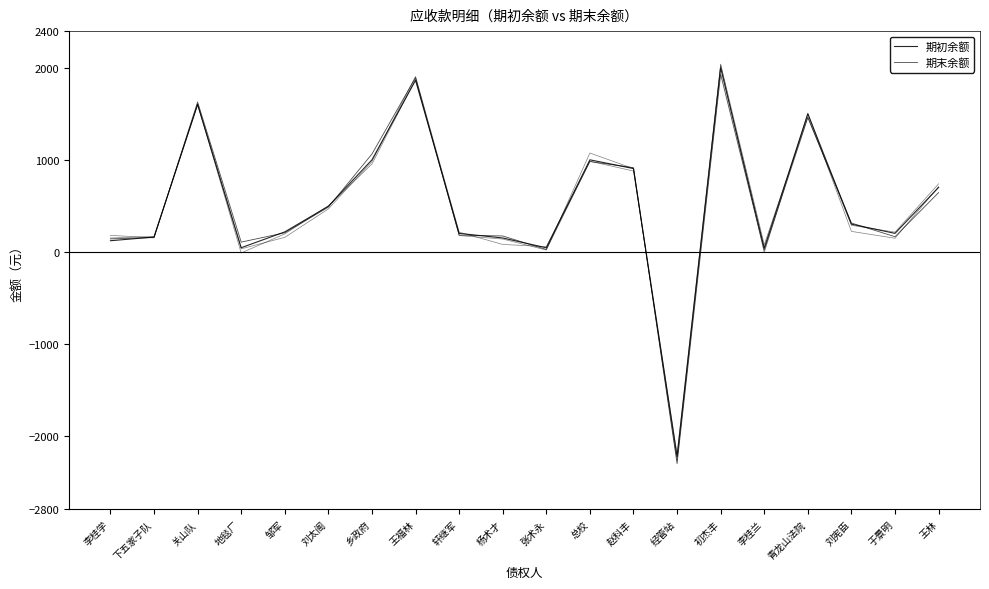

How many series are shown in this chart?

2